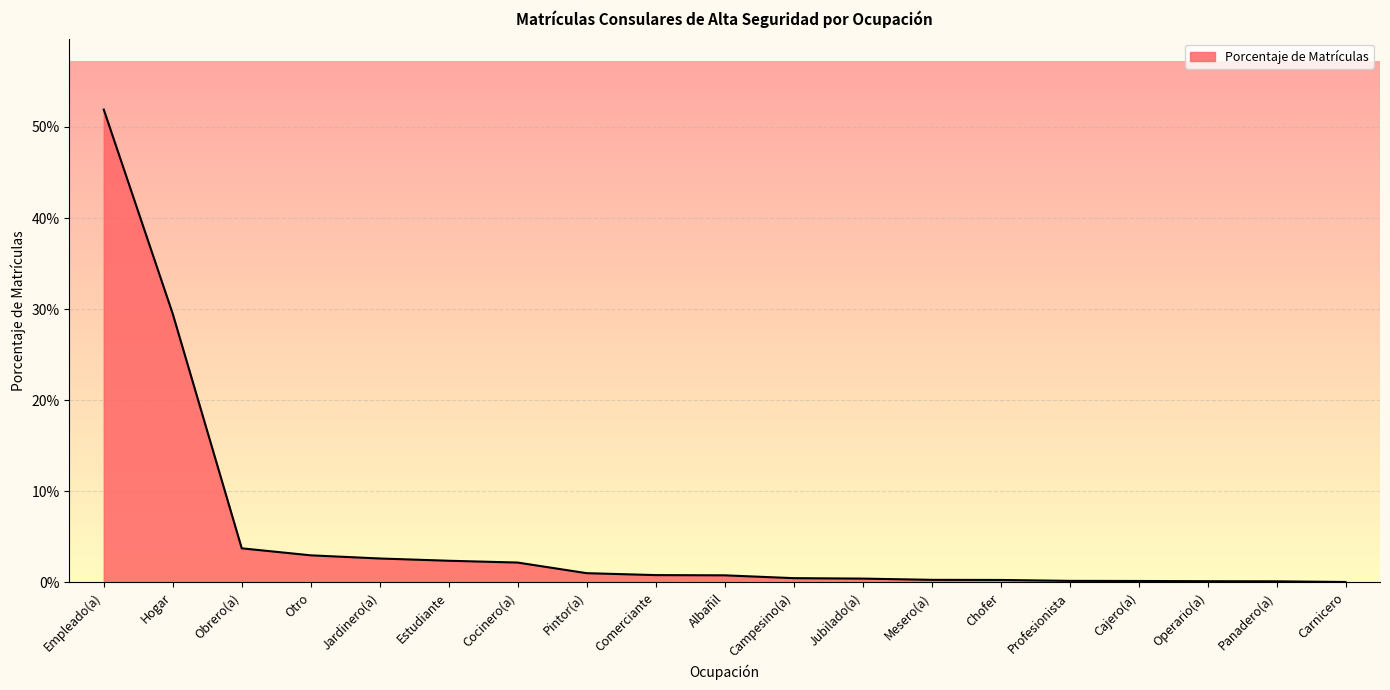

True or false: there are more than 2 points higher than both neighbors.

False